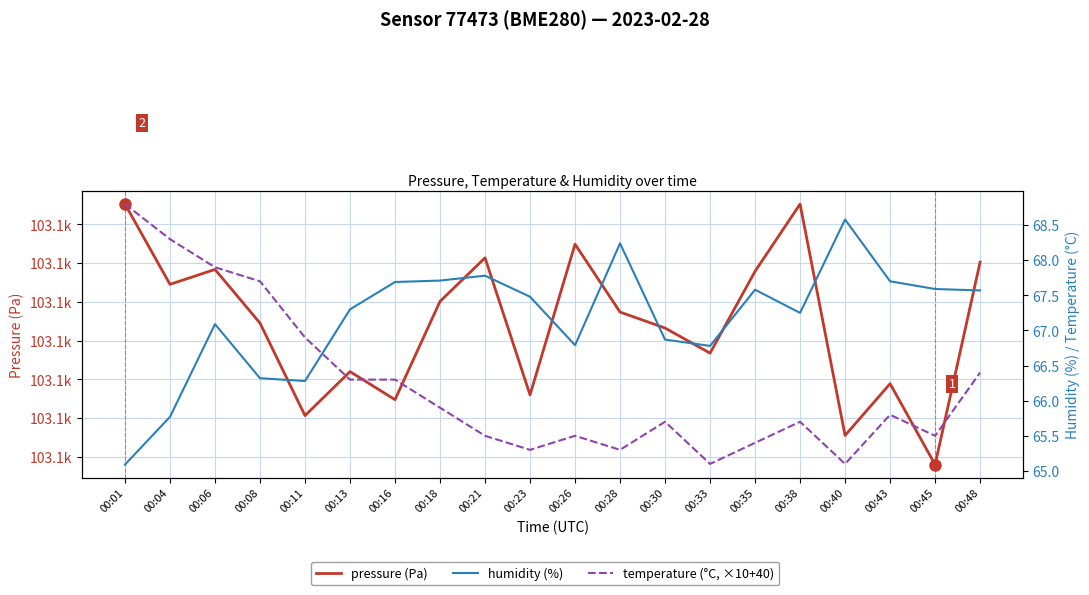

Does the chart display data point markers on the line(s)?

No